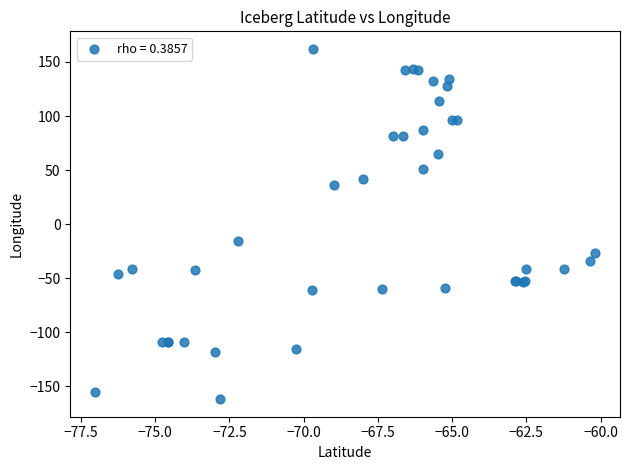

What Y value in the scatter plot is closest to 0?

-15.9